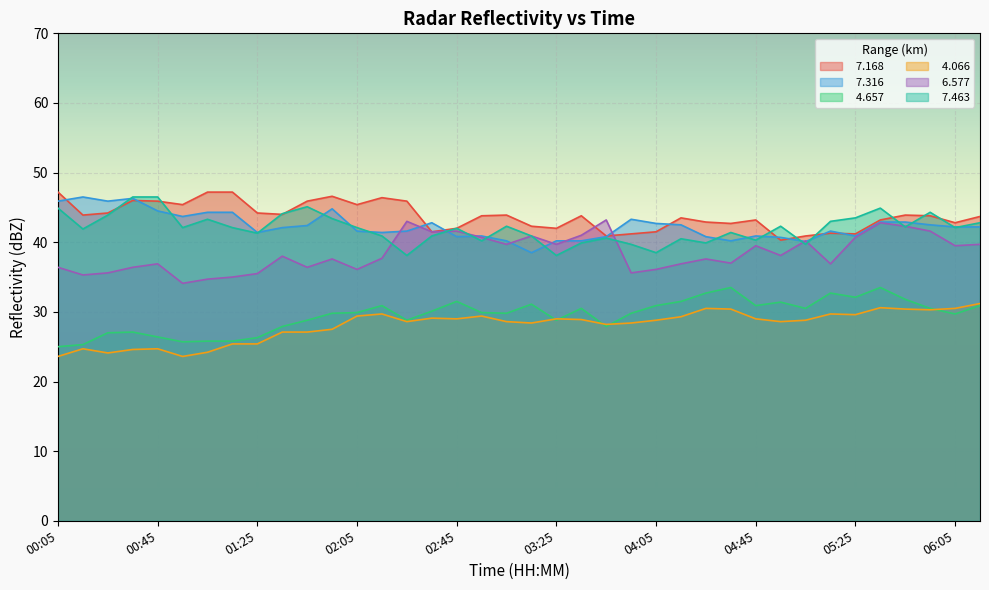

True or false:   4.657 and   7.316 intersect in this chart.

False